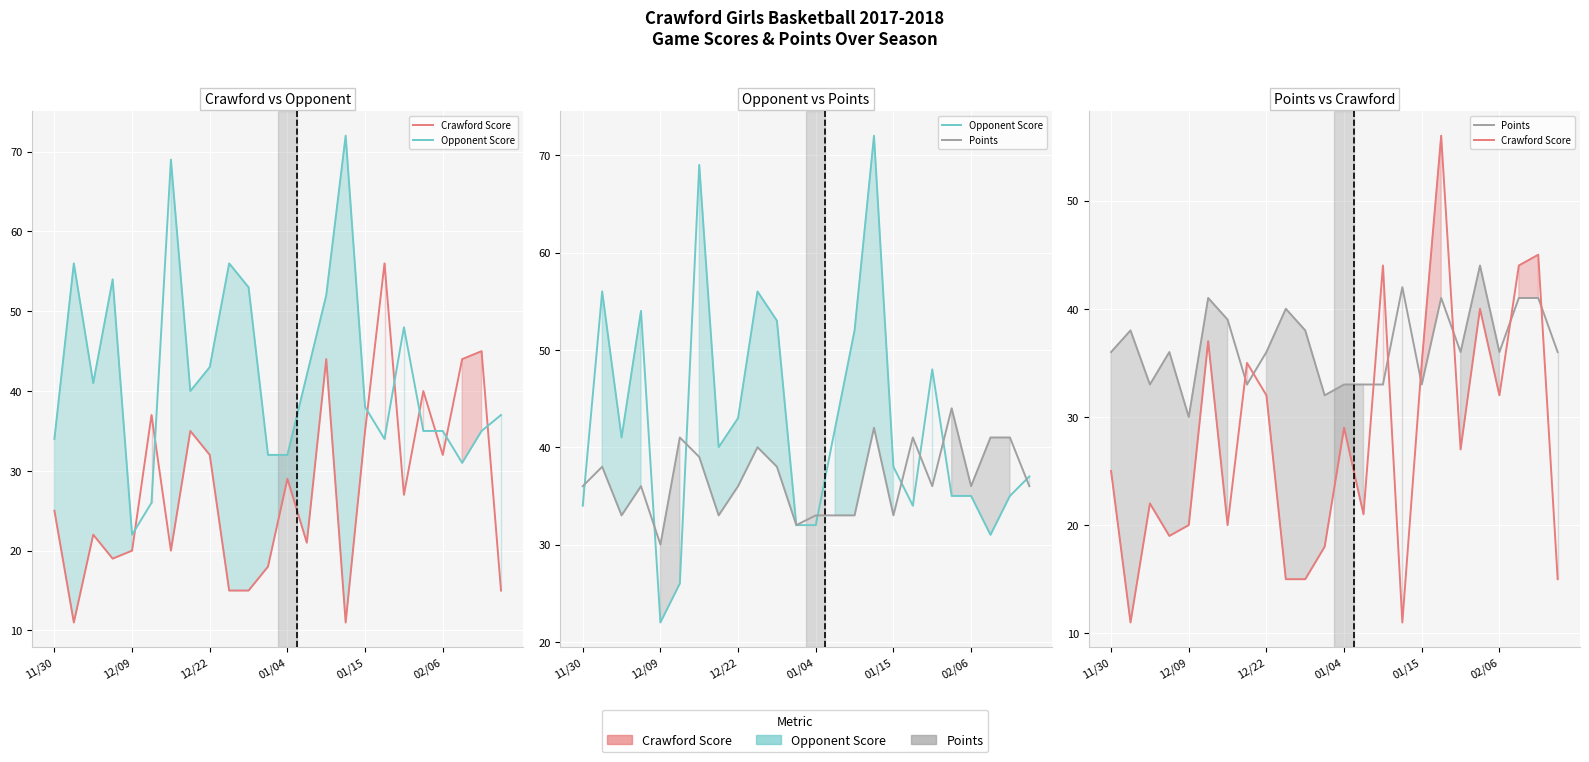

Which series has the largest total across all categories?

Opponent Score